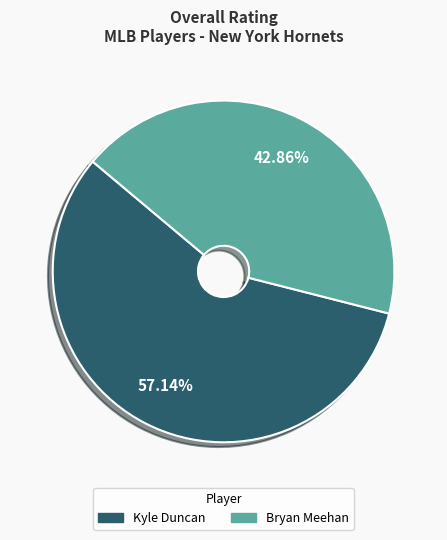

Which category has the smallest portion of the pie?

Bryan Meehan